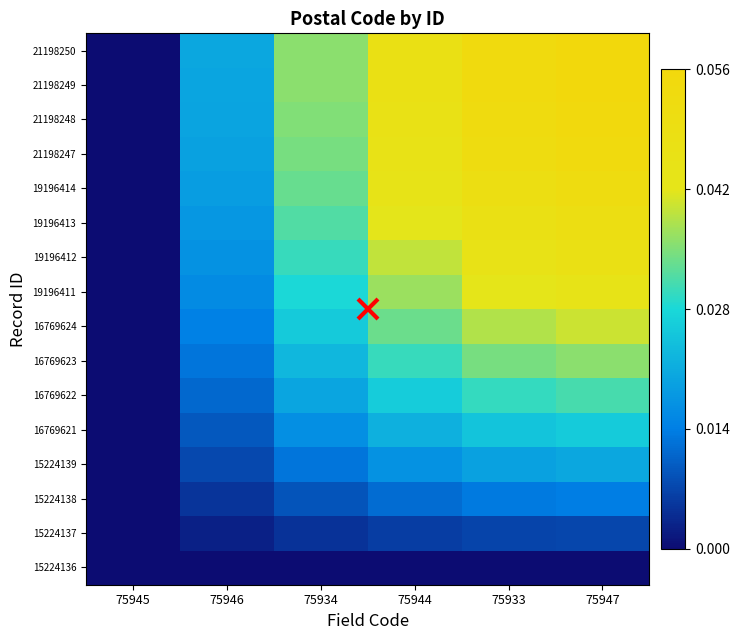

Rank the series at 75945 from highest to lowest value.

15224136, 15224137, 15224138, 15224139, 16769621, 16769622, 16769623, 16769624, 19196411, 19196412, 19196413, 19196414, 21198247, 21198248, 21198249, 21198250